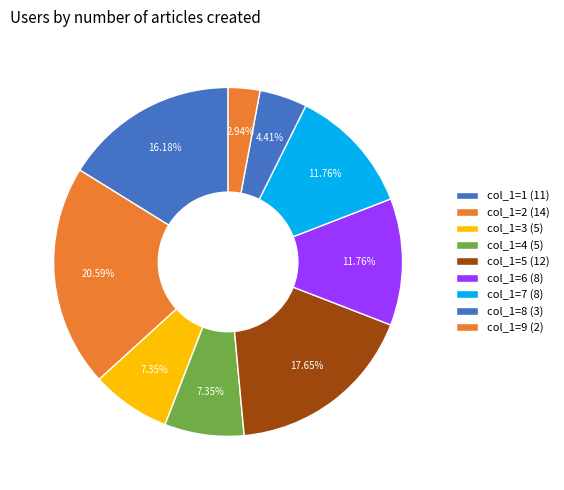

How many slices are in this pie chart?

9